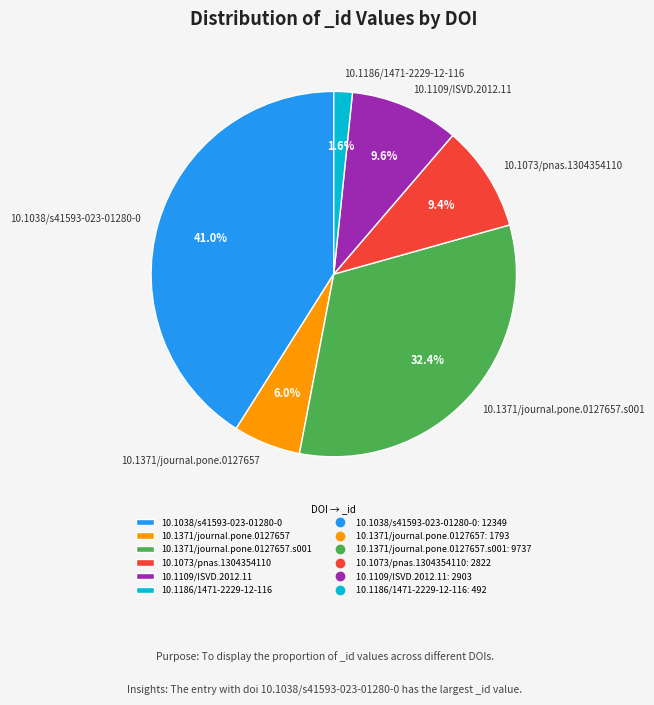

What percentage is the 10.1371/journal.pone.0127657 slice, to the nearest percent?

6%